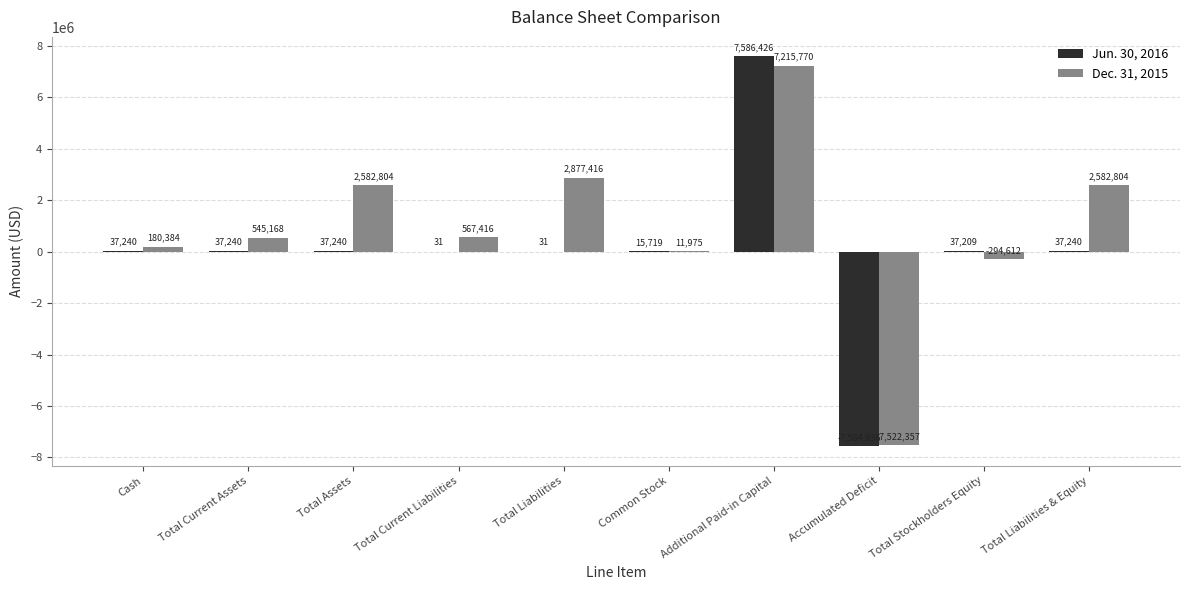

Between Total Current Liabilities and Additional Paid-in Capital, which series saw the biggest shift?

Jun. 30, 2016